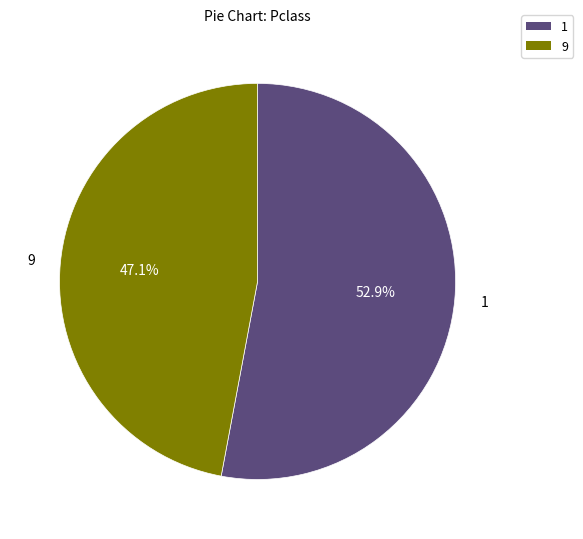

Is there any slice that represents more than half of the pie?

Yes